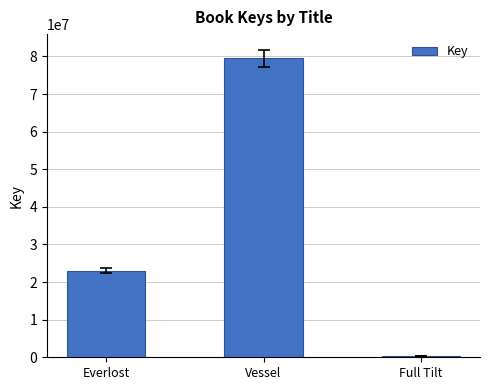

Reading right to left, what are all the values shown in this chart?

Full Tilt=335889	Vessel=79461618	Everlost=22986367